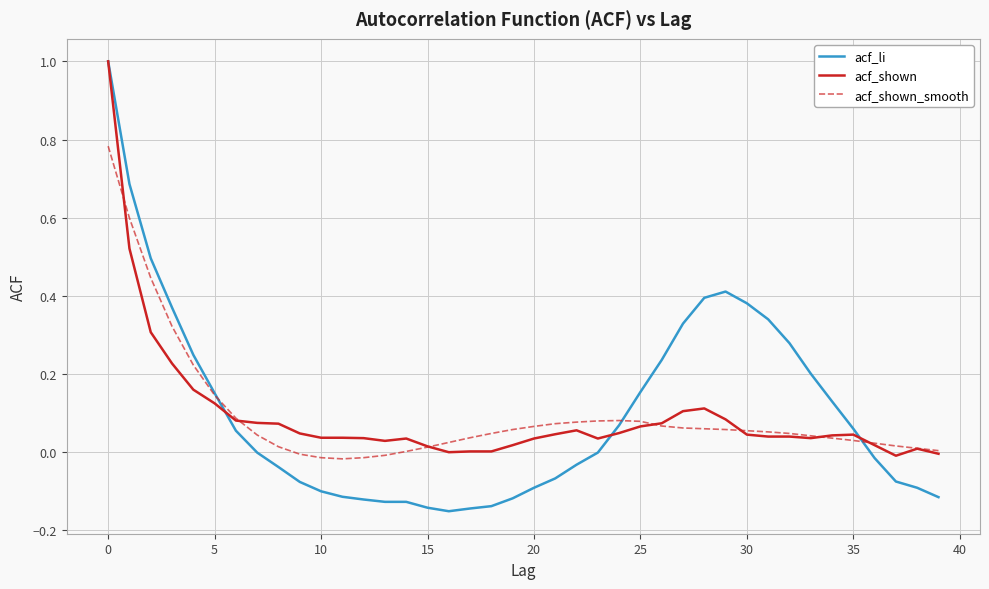

What is the maximum value shown in the chart?

1.0